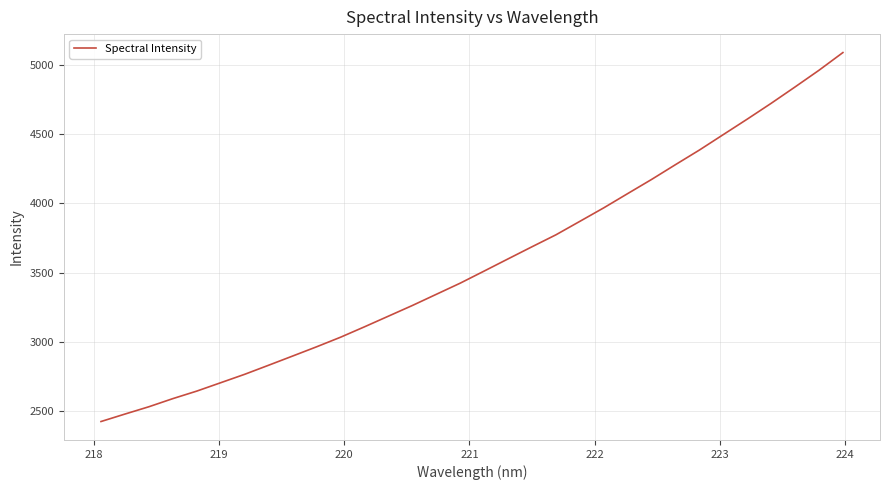

What is the difference between the maximum and minimum values?

2664.2